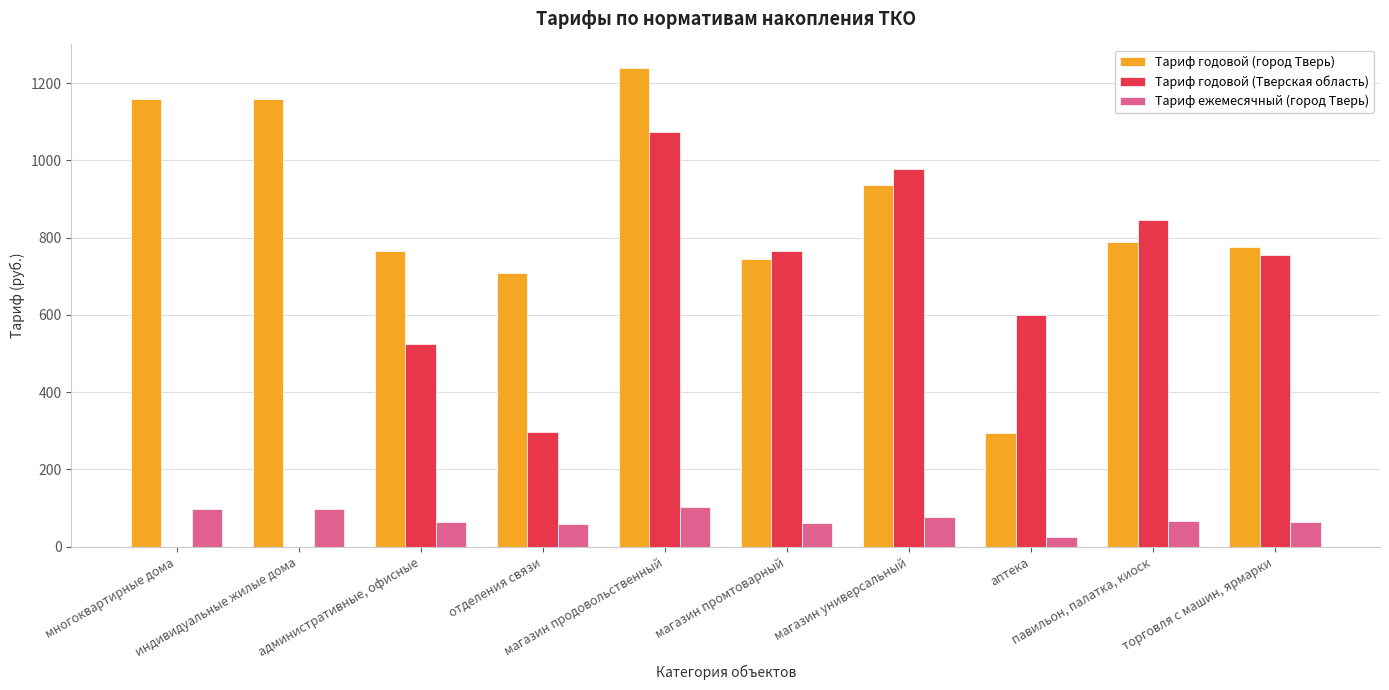

Which series changed the most between индивидуальные жилые дома and торговля с машин, ярмарки?

Тариф годовой (Тверская область)